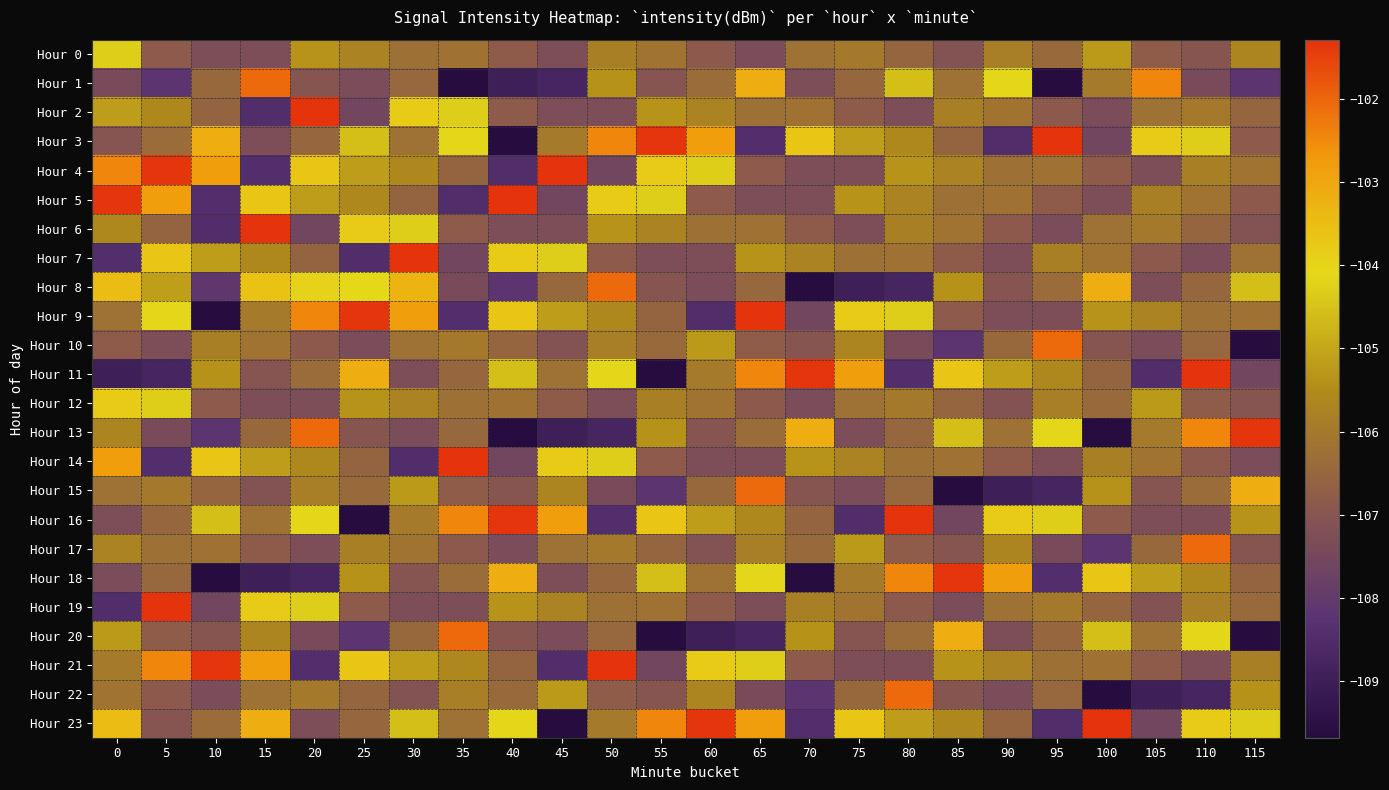

How many categories are shown in the chart?

24